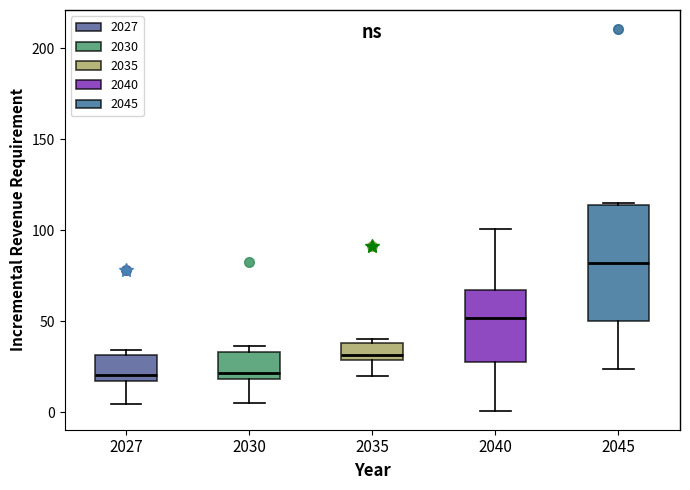

Reading left to right, read every box against the y-axis: the position of its median line, the range the box covers, and the ends of its whiskers. The values are not printed on the chart, so give them approximately, as read against the axis.

2027: median 20, box 15 to 30, whiskers 5 to 35
2030: median 20 (just above the box's lower edge), box 20 to 35, whiskers 5 to 35 (just above the box's upper edge)
2035: median 30 (just above the box's lower edge), box 30 to 40, whiskers 20 to 40 (just above the box's upper edge)
2040: median 50, box 30 to 65, whiskers 0 to 100
2045: median 80, box 50 to 115, whiskers 25 to 115